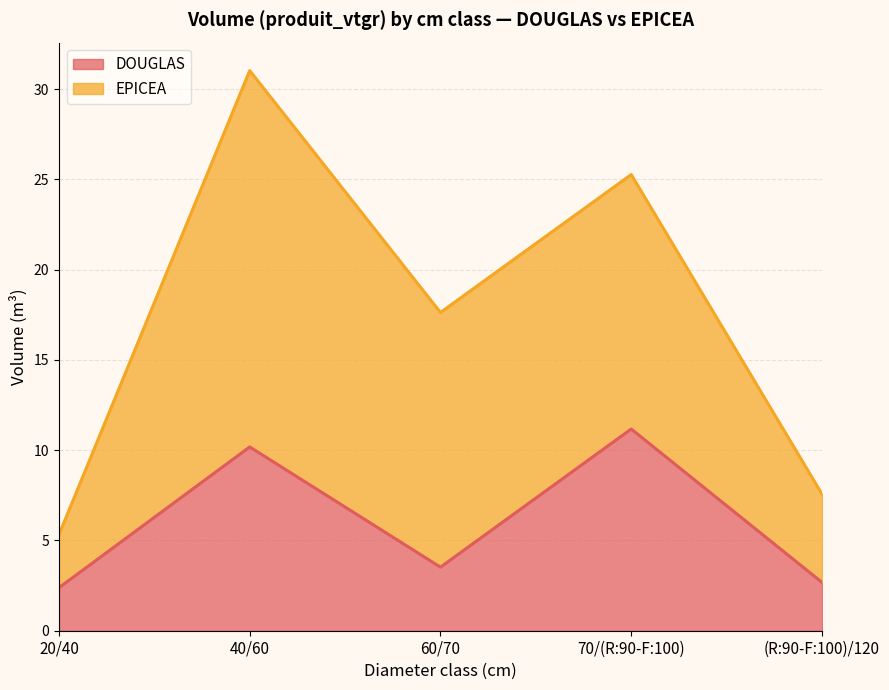

List the labels in order of value, smallest first.

20/40, (R:90-F:100)/120, 60/70, 40/60, 70/(R:90-F:100)